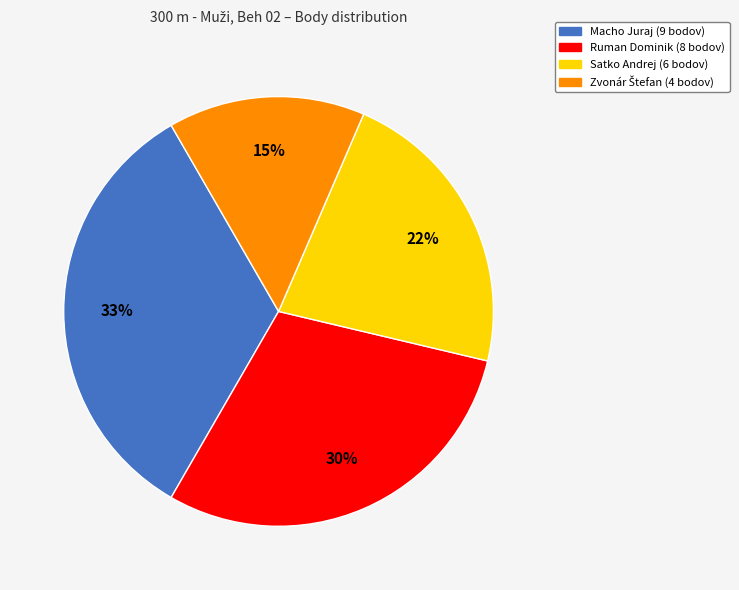

The Ruman Dominik slice represents 30% of the pie. True or false?

True